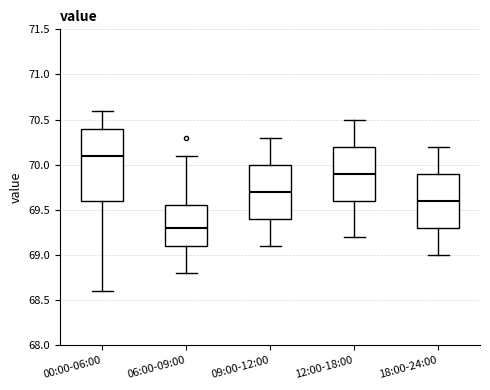

Which box's median line is the highest?

00:00-06:00